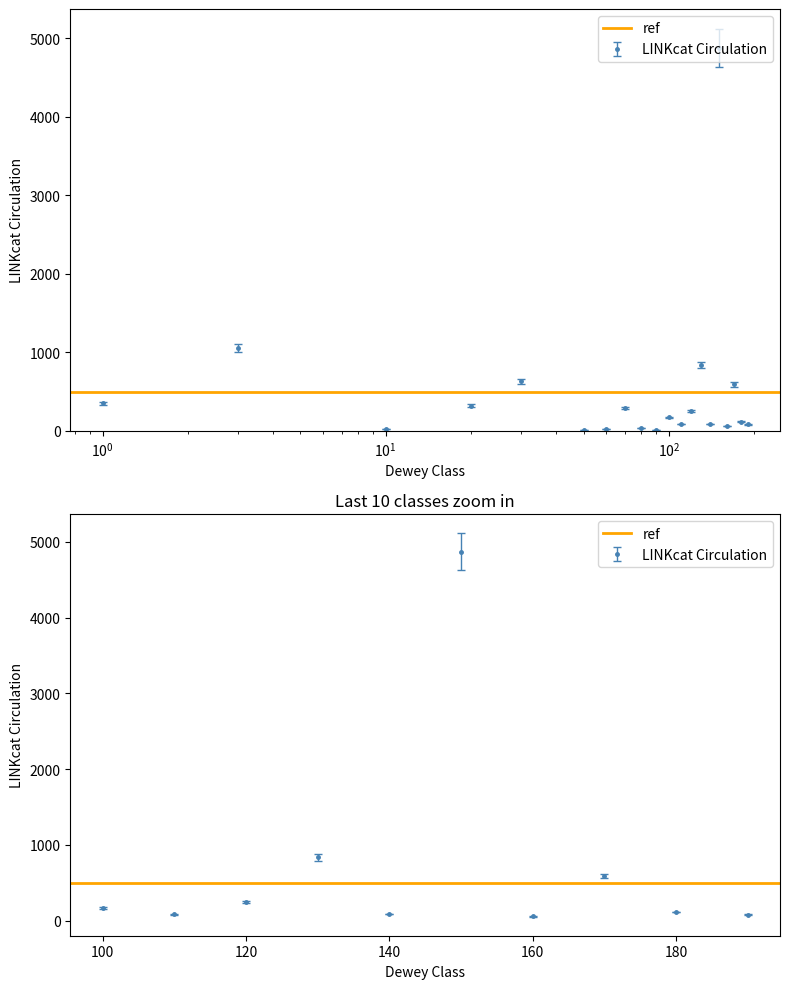

Is it true that the value at Ethics is 590?

True